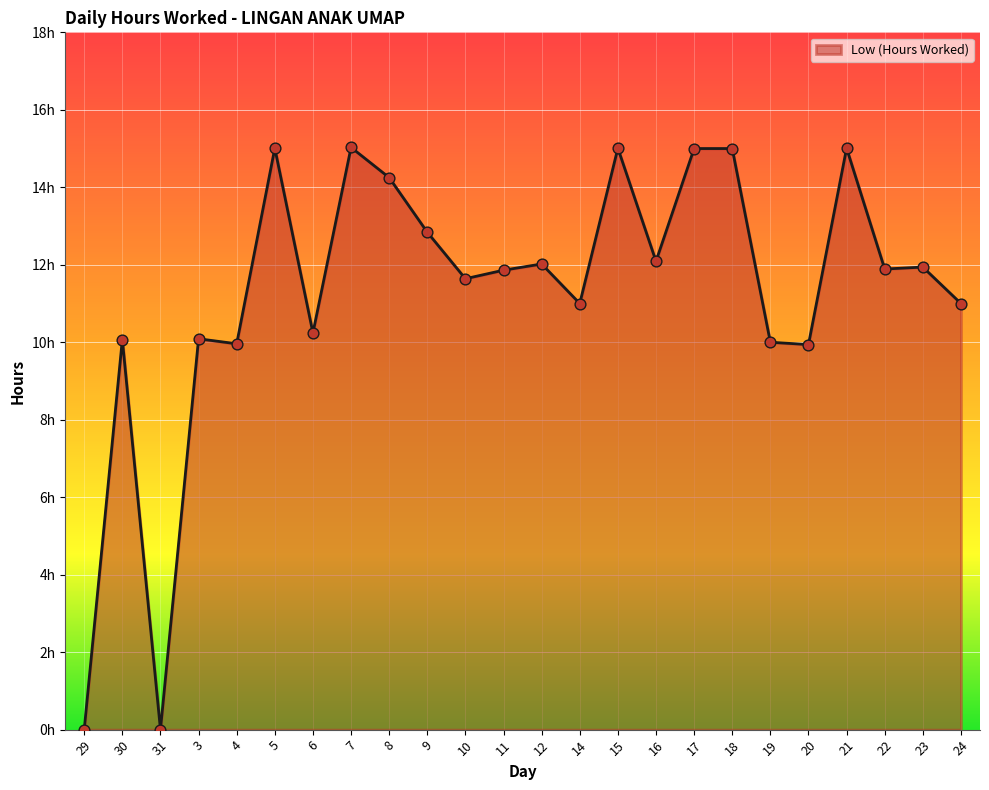

Which has a higher value, 30 or 18?

18